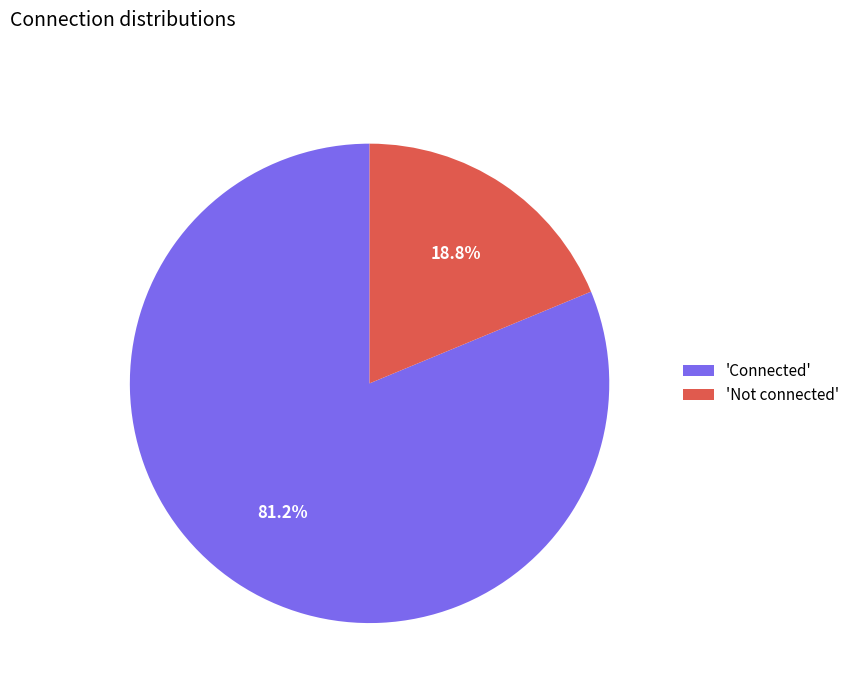

Which category has the smallest portion of the pie?

'Not connected'